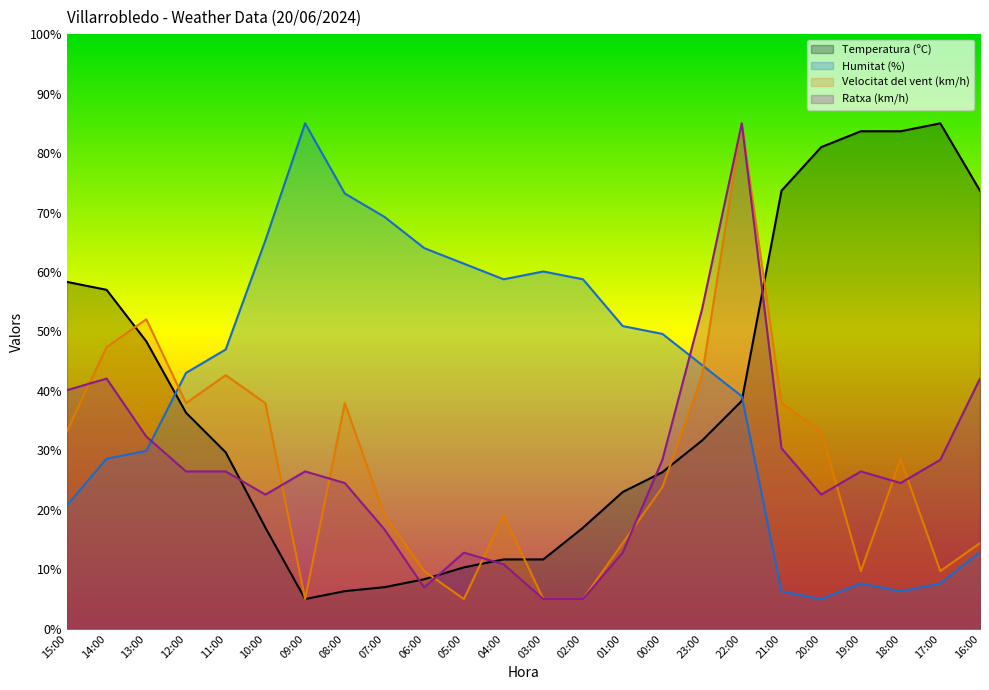

Does the chart have visible grid lines?

No